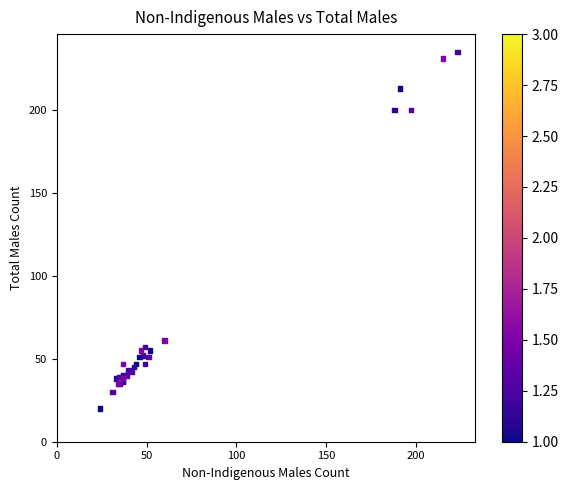

What Y value in the scatter plot is closest to 127?

61